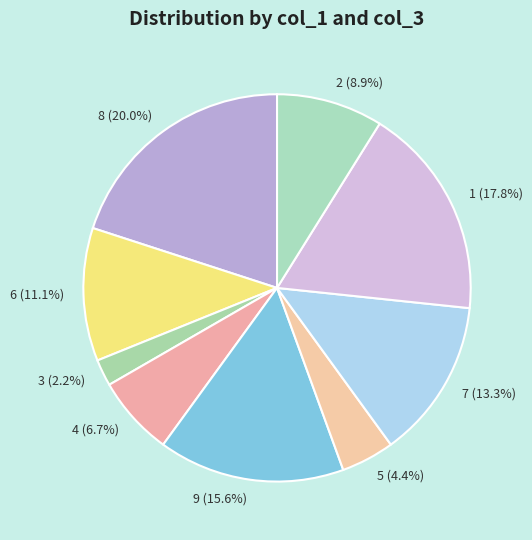

What is the ratio of the value at 2 (8.9%) to the value at 3 (2.2%)?

4.0